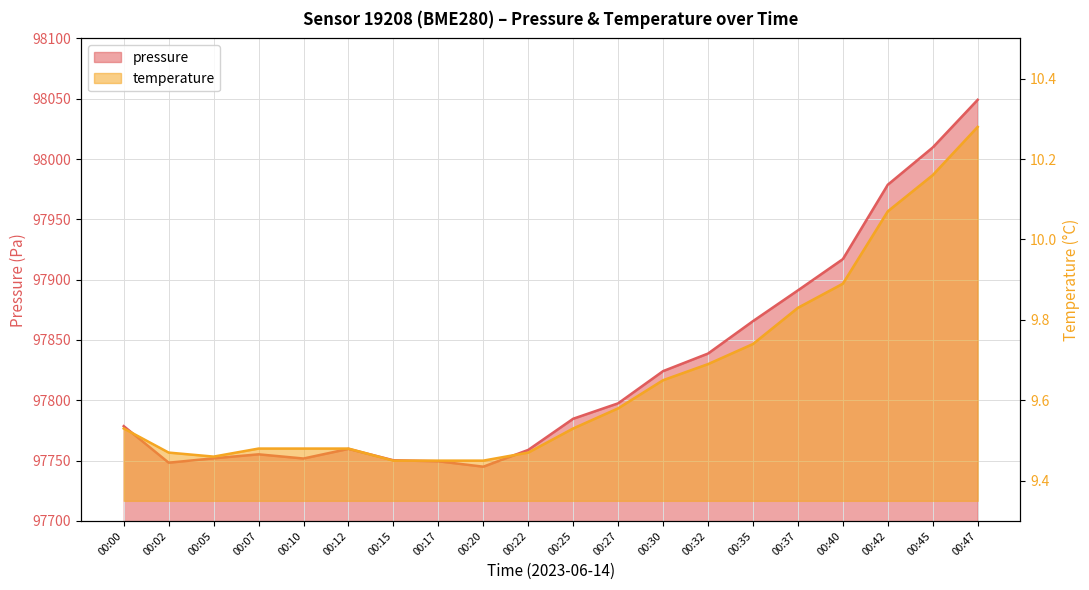

The temperature series shows 9.5 at 00:10. True or false?

True